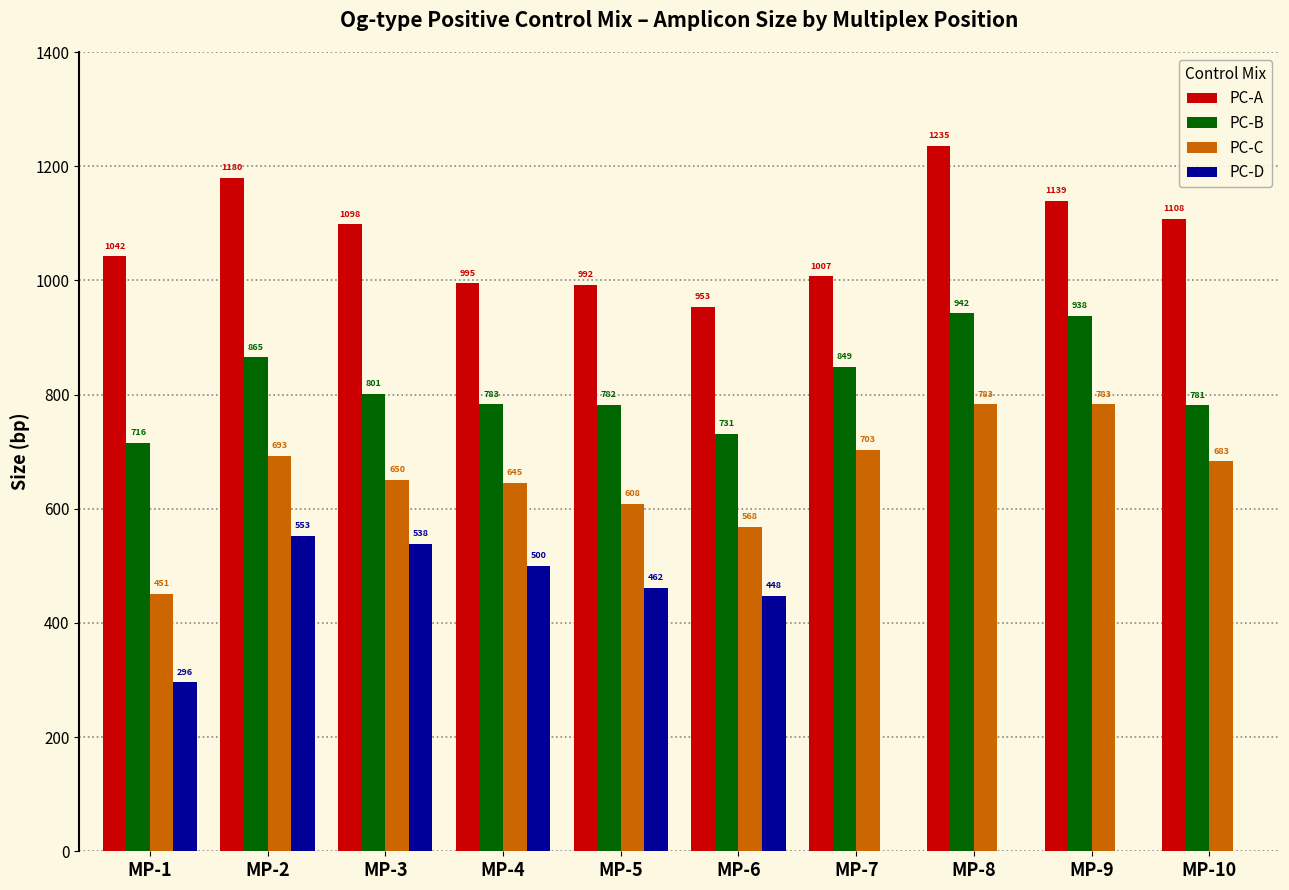

What is the maximum value for PC-A?

1235